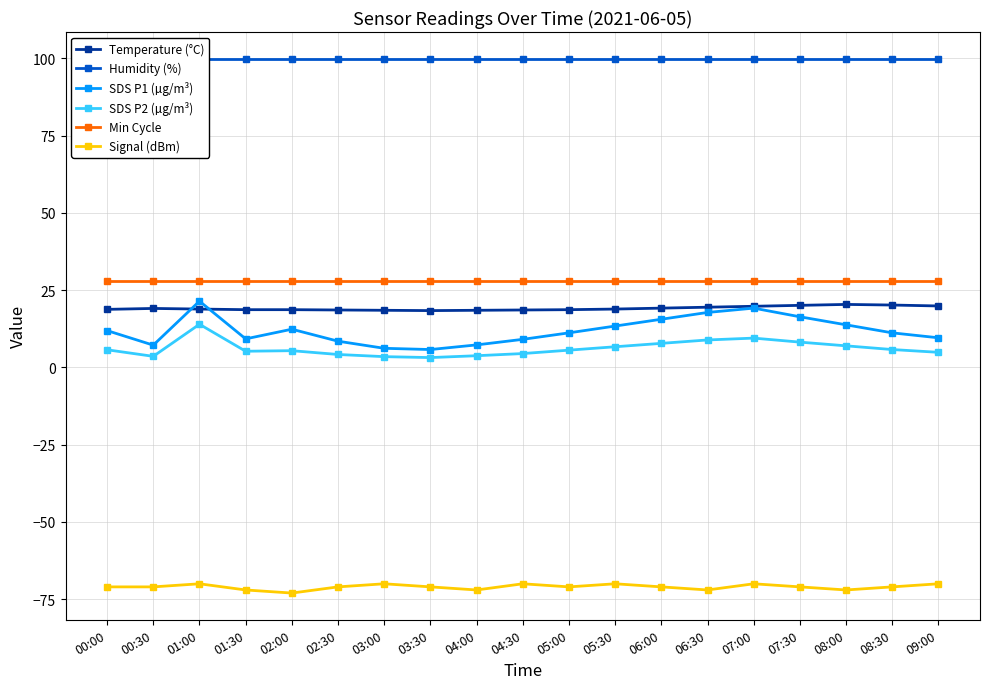

What is the approximate value of Min Cycle at 05:30?

28.0